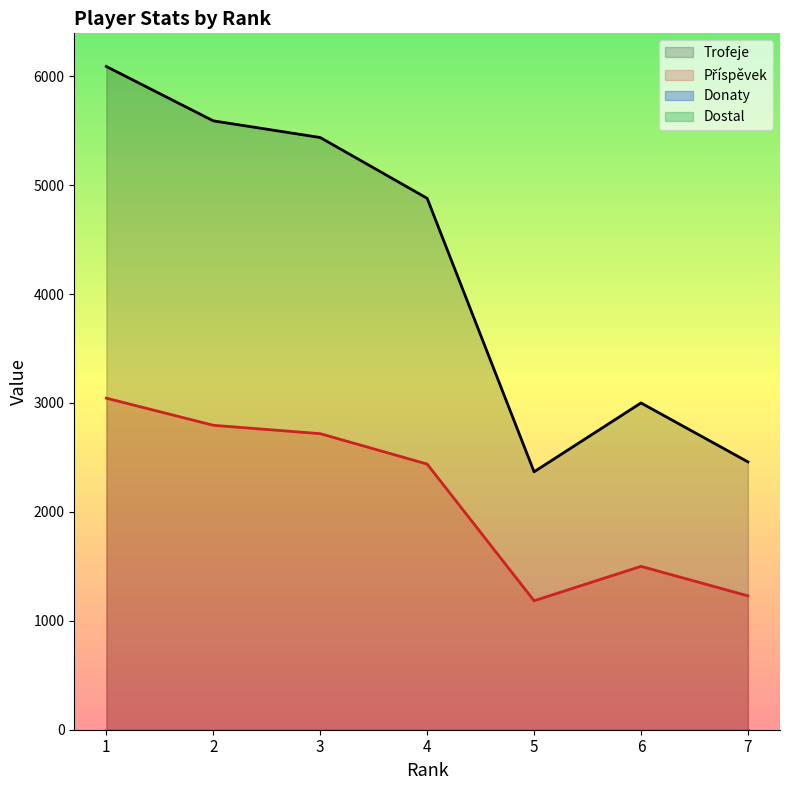

Is it true that Trofeje equals 4879 at 4?

True